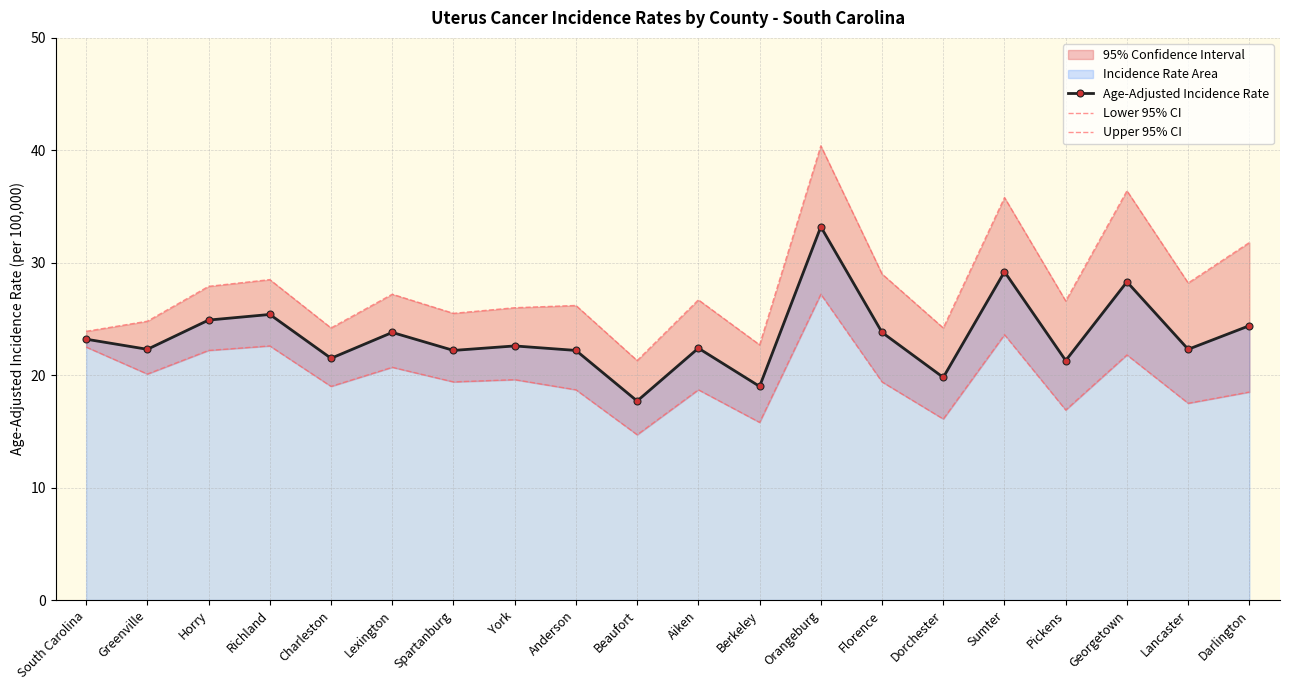

Is the value of Age-Adjusted Incidence Rate at Beaufort greater than the value of Lower 95% CI at Berkeley?

Yes